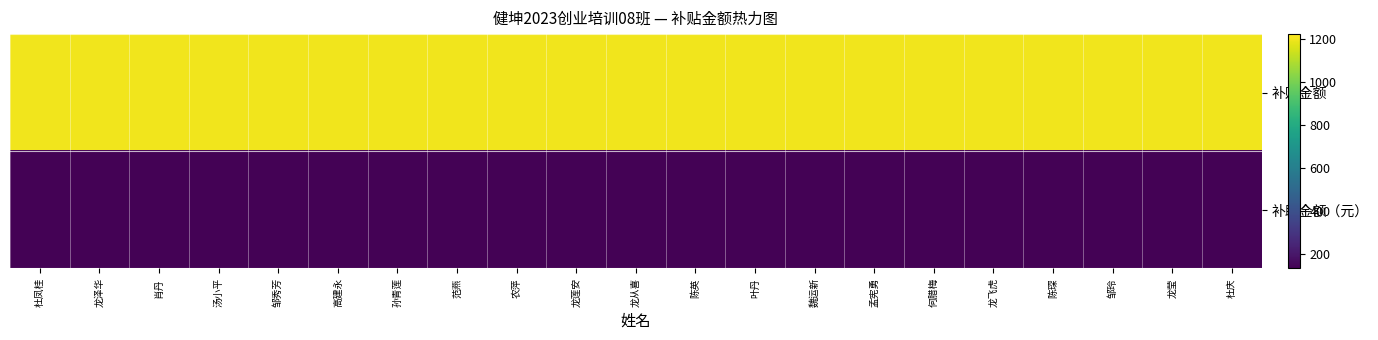

What is the spread (max minus min) of values at 龙莲安?

1060